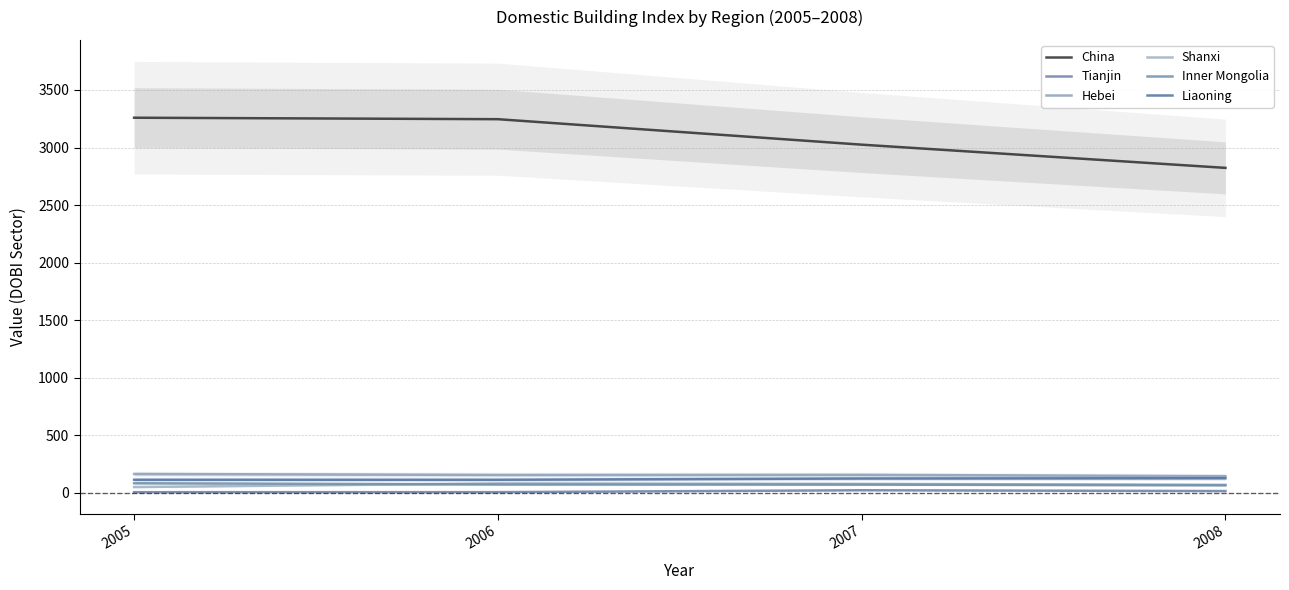

True or false: Liaoning and China intersect in this chart.

False